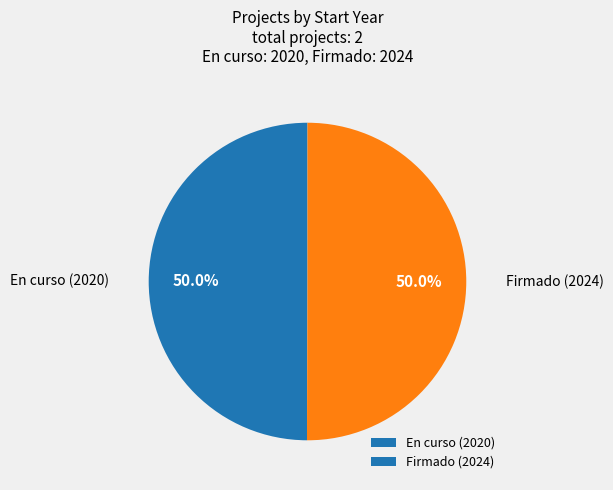

How many segments does this pie chart have?

2